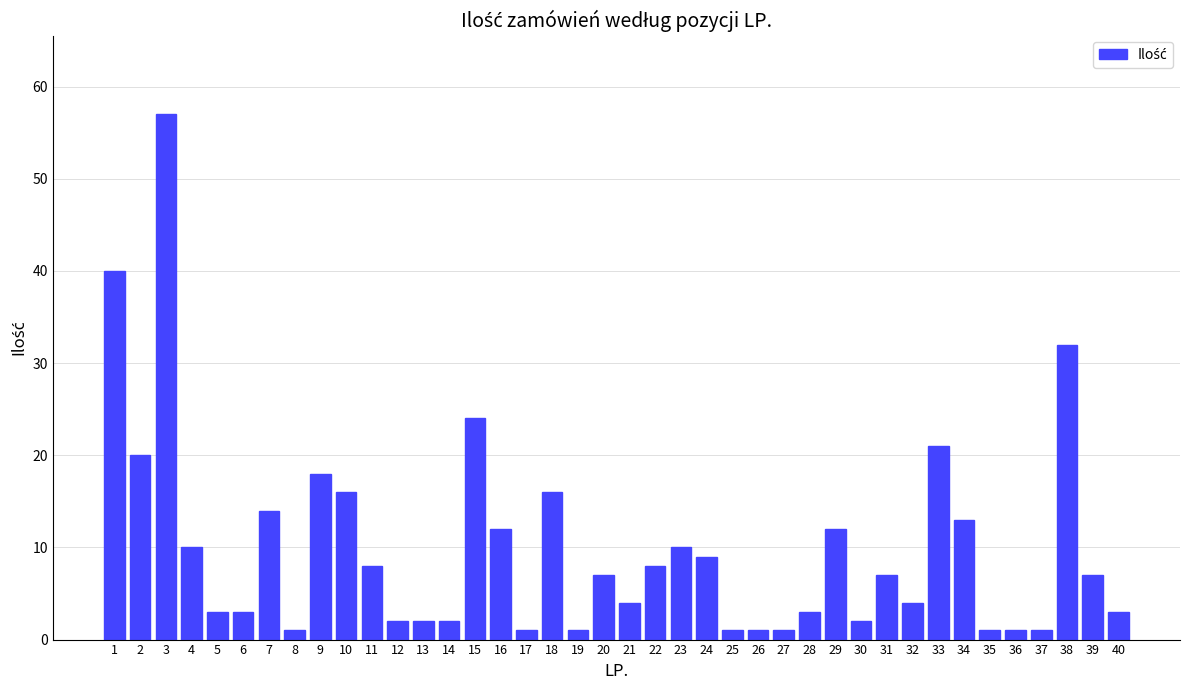

True or false: the data shows 12 at 22.

False